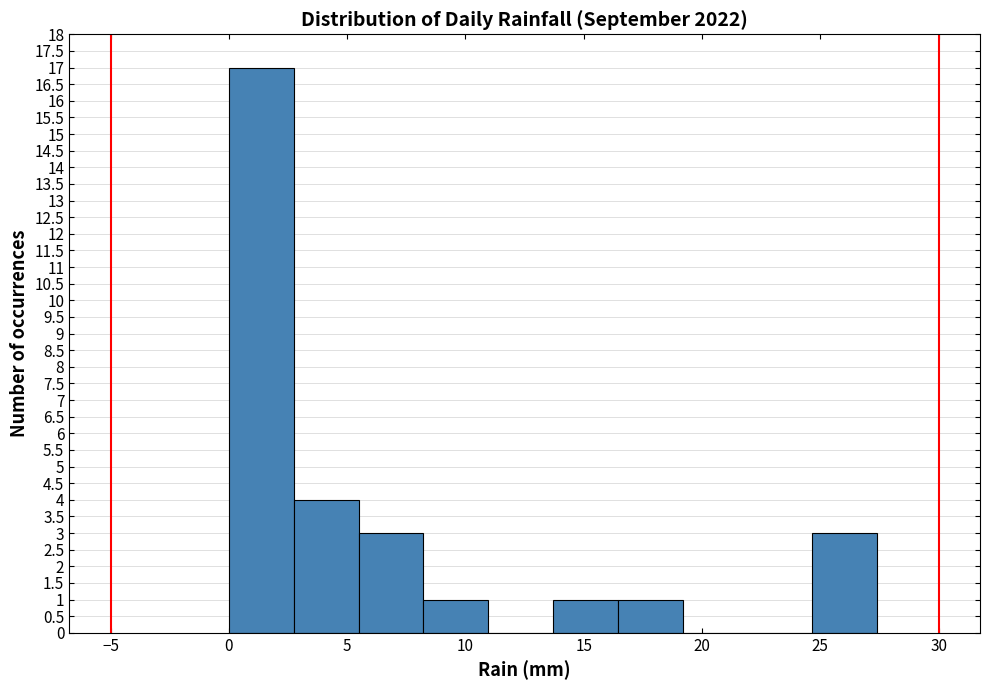

Reading left to right, list every bar in this chart as the range it spans on the x-axis followed by its height. Neither the bar edges nor the heights are printed on the chart, so give them approximately, as read against the axes.

0.0 to 2.5: 17
2.5 to 5.5: 4
5.5 to 8.0: 3
8.0 to 11.0: 1
11.0 to 13.5: 0
13.5 to 16.5: 1
16.5 to 19.0: 1
19.0 to 22.0: 0
22.0 to 24.5: 0
24.5 to 27.5: 3